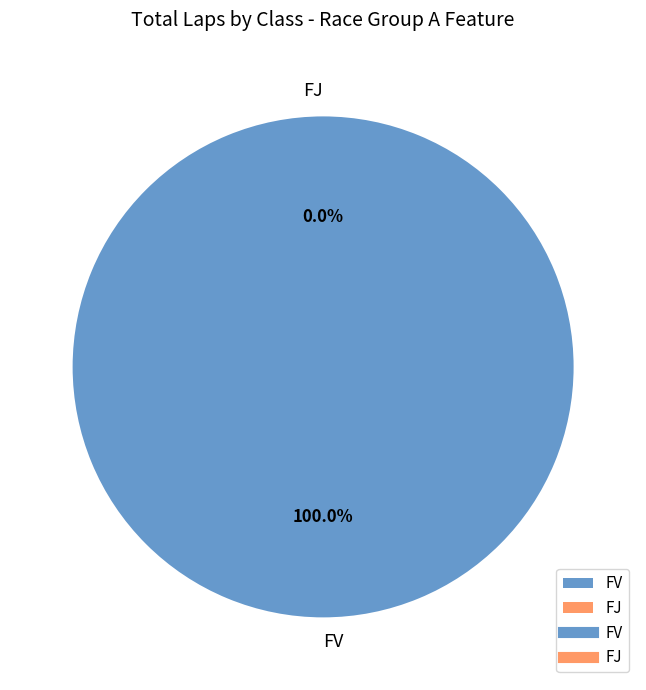

To the nearest percent, what is the difference between the largest and smallest slice percentages?

19%